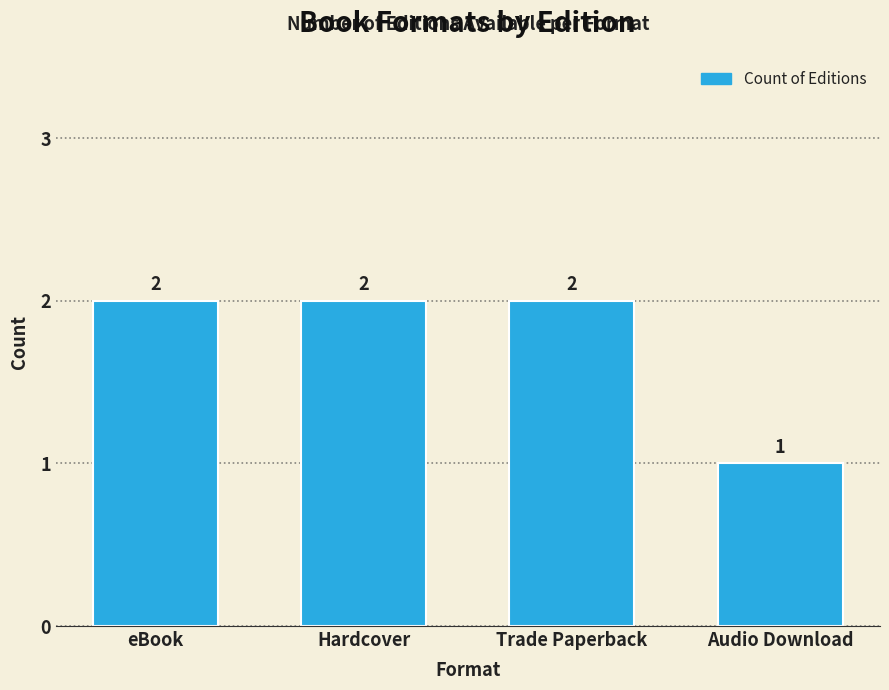

How many data points are less than 2?

1